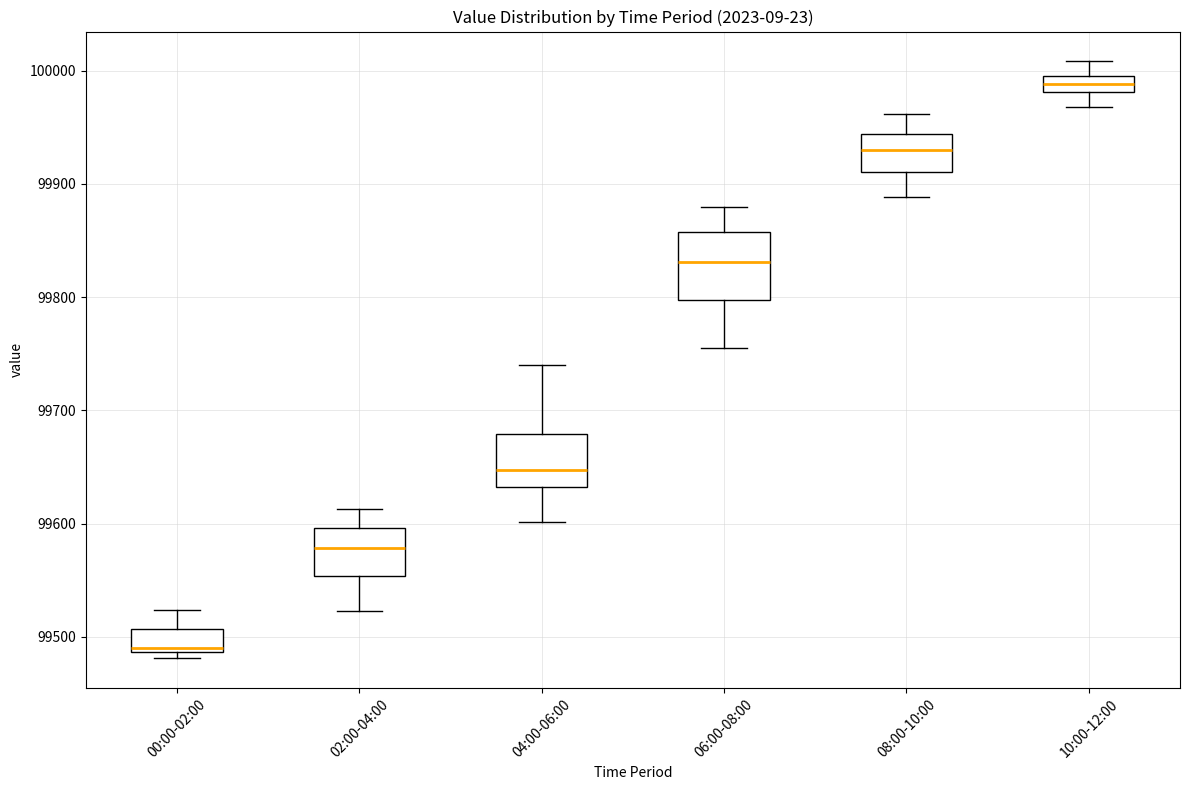

Where does the lower whisker of the box for 04:00-06:00 end on the y-axis? The values are not printed on the chart, so give them approximately, as read against the axis.

99600